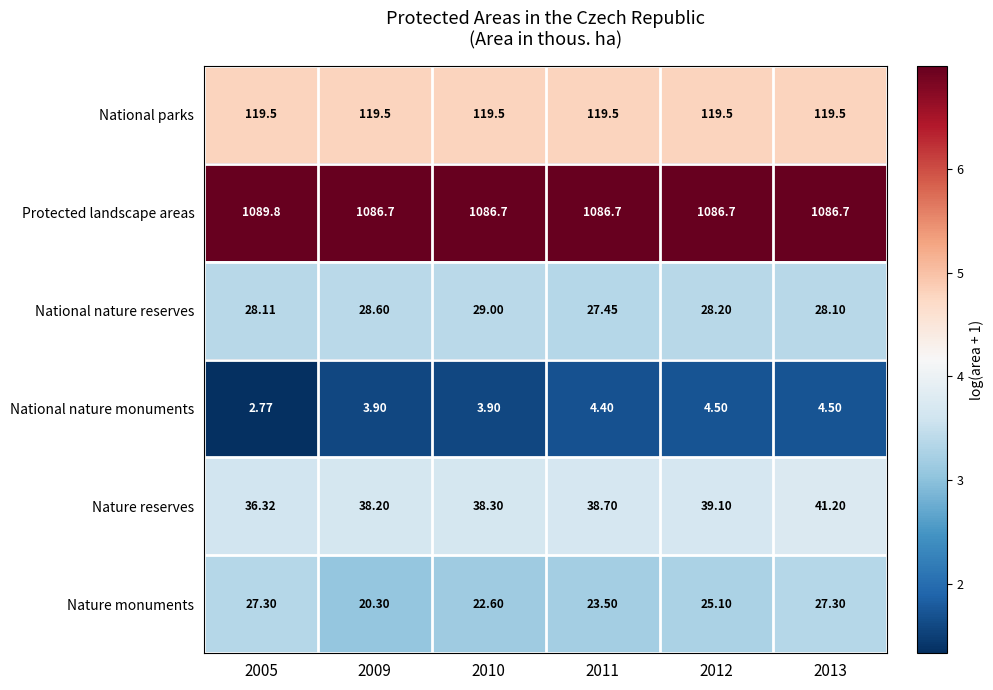

Between 2010 and 2011, which series saw the biggest shift?

National nature reserves